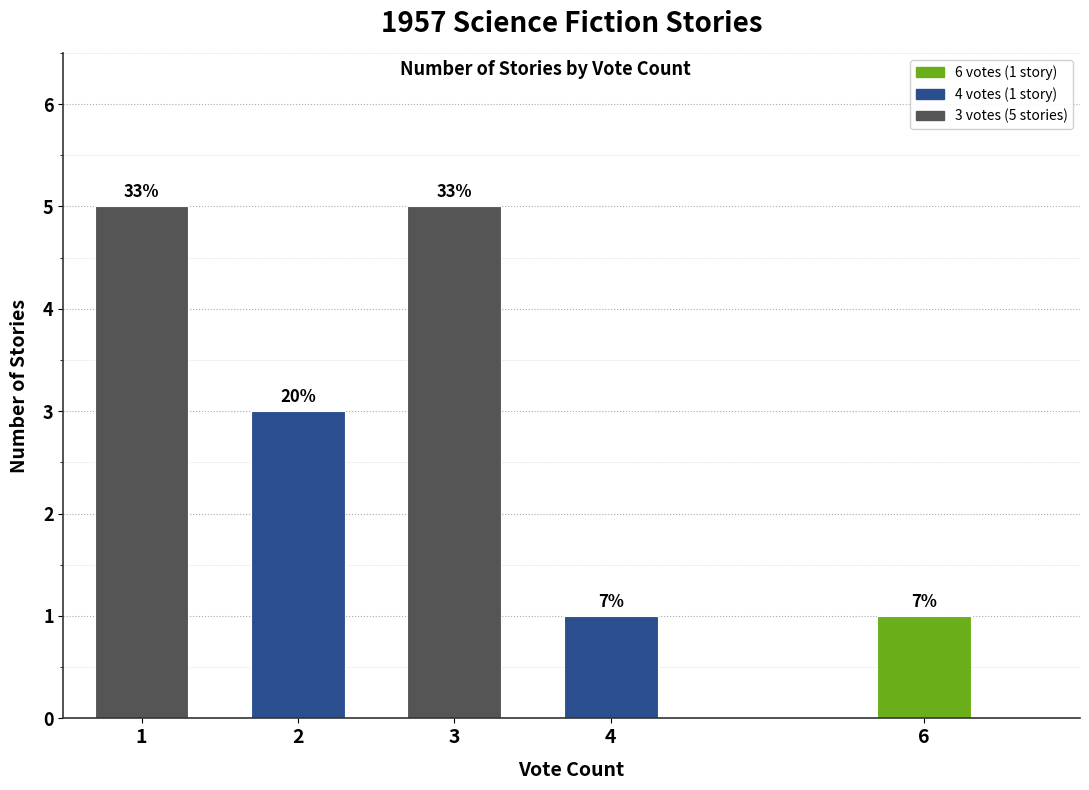

Approximately how many times larger is the value at 6 compared to 4?

1.0